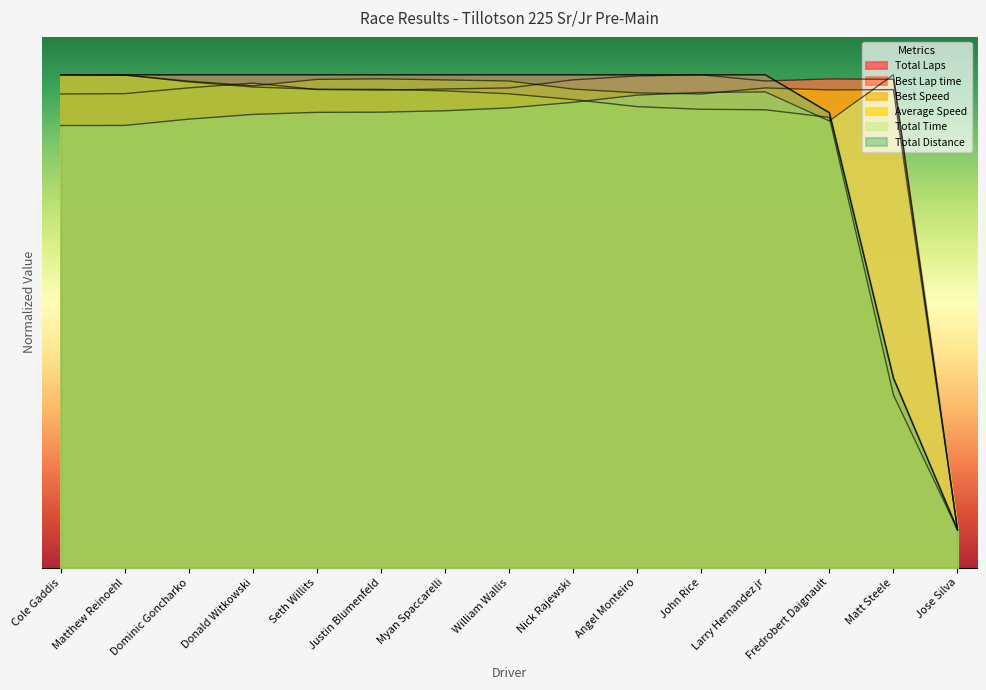

At which category does Best Lap time reach its first local valley?

Justin Blumenfeld